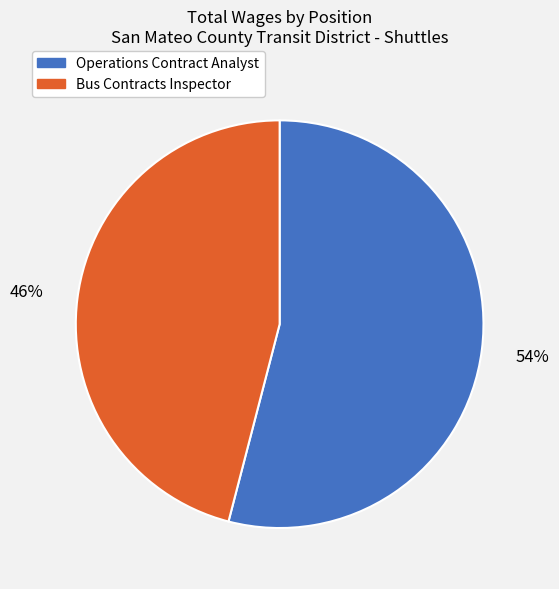

What percentage is the Operations Contract Analyst slice, to the nearest percent?

54%